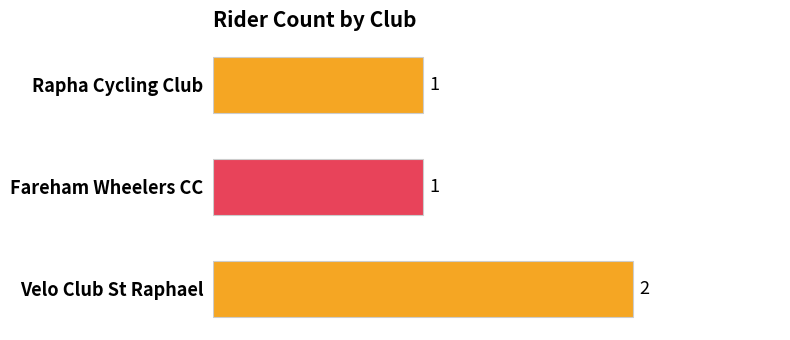

What position from the bottom is Rapha Cycling Club?

3